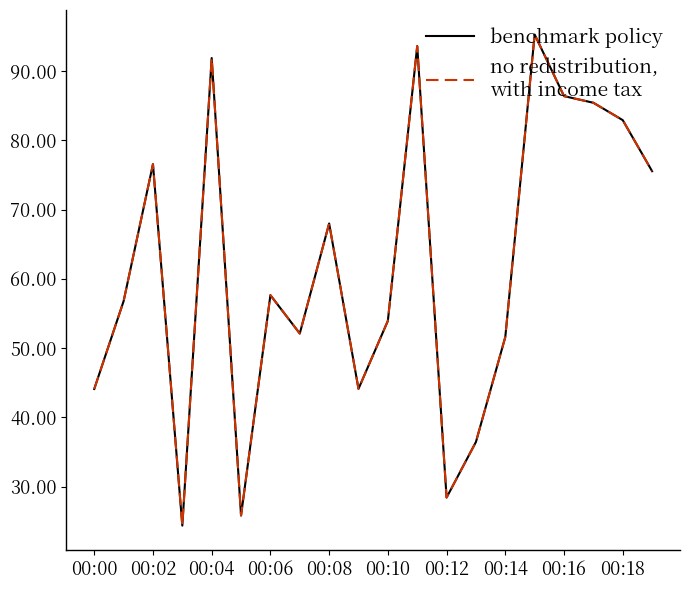

Is this an area chart (filled region under the line)?

No